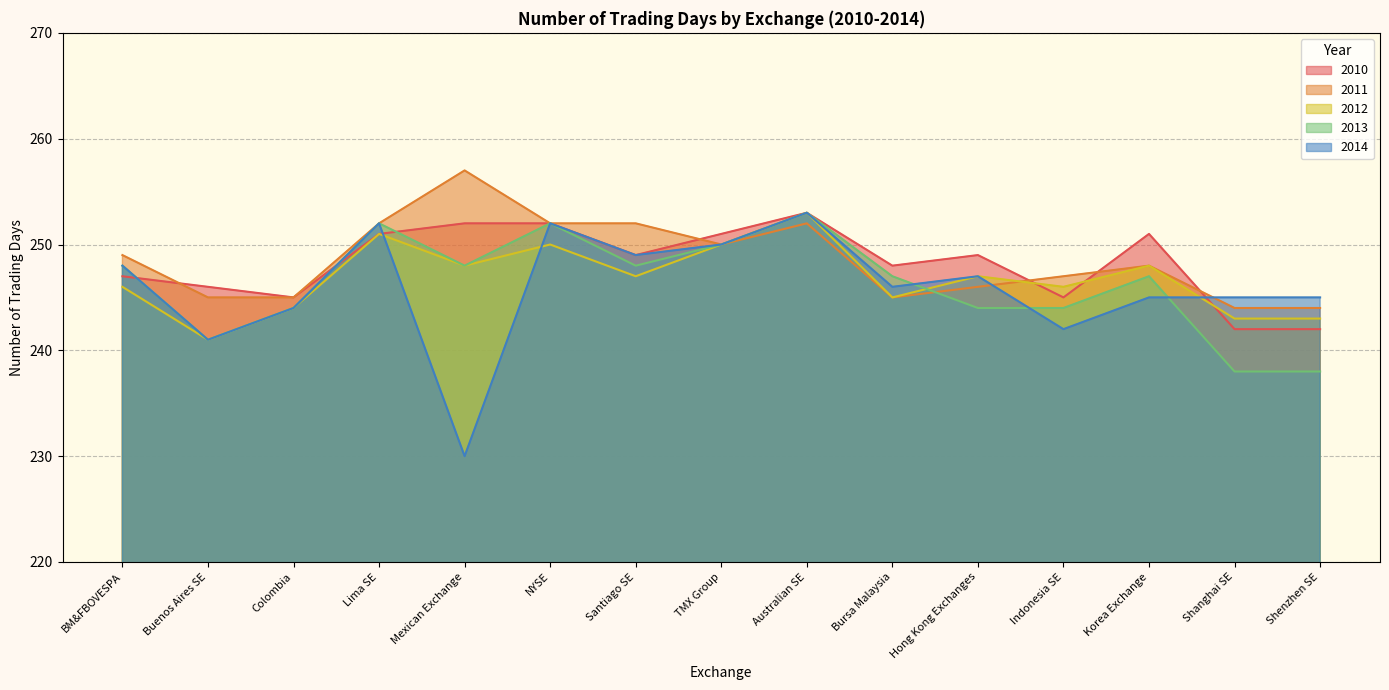

What is the average value of the 2011 series?

249